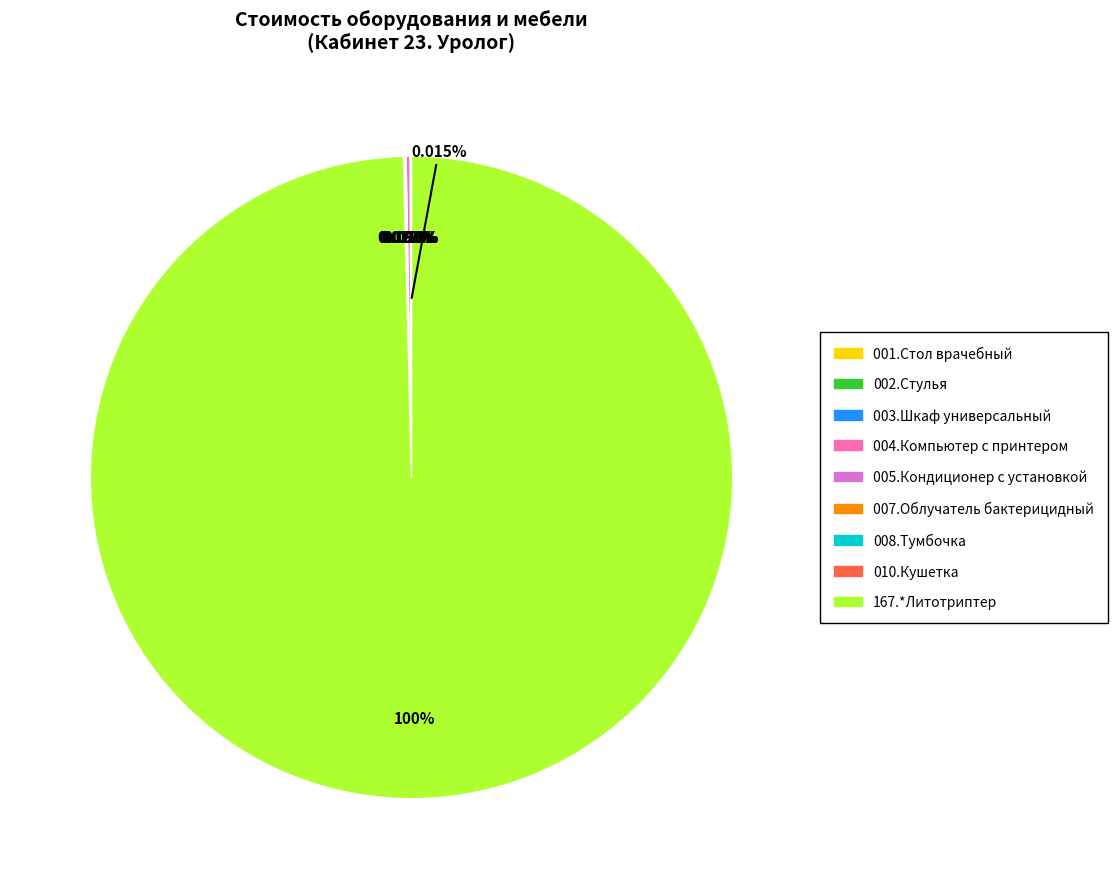

Which category accounts for the majority?

167.*Литотриптер